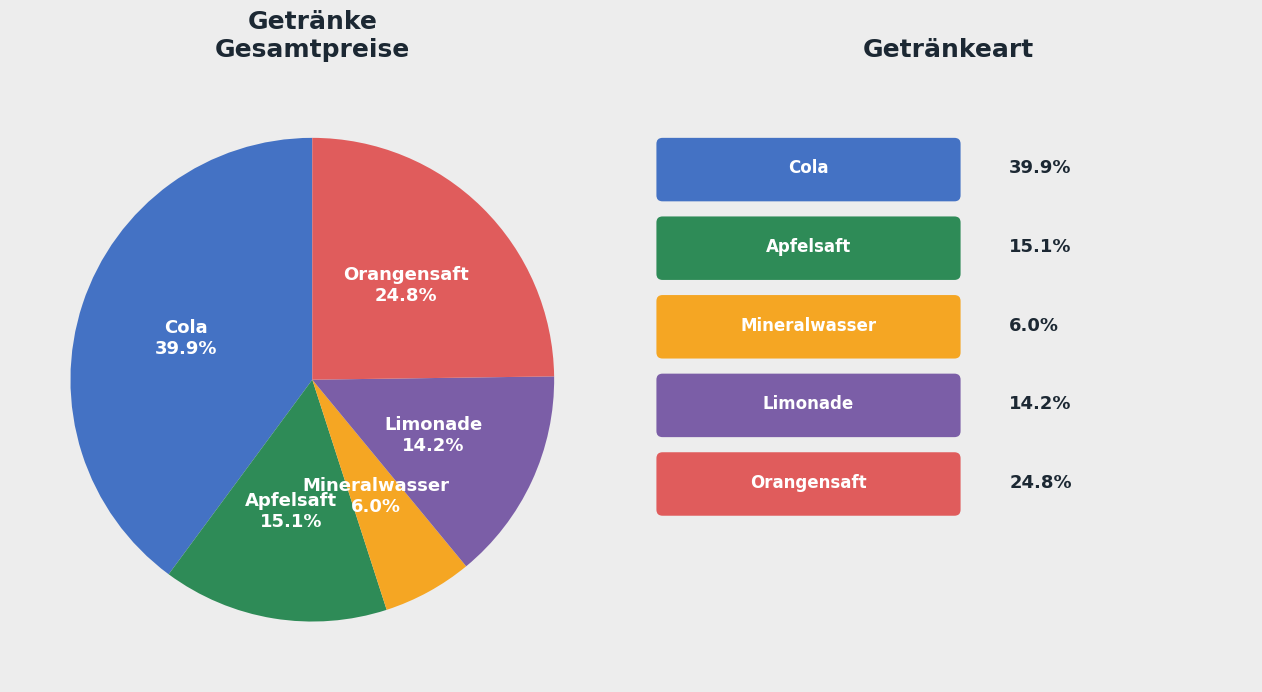

Is there any slice that represents more than half of the pie?

No